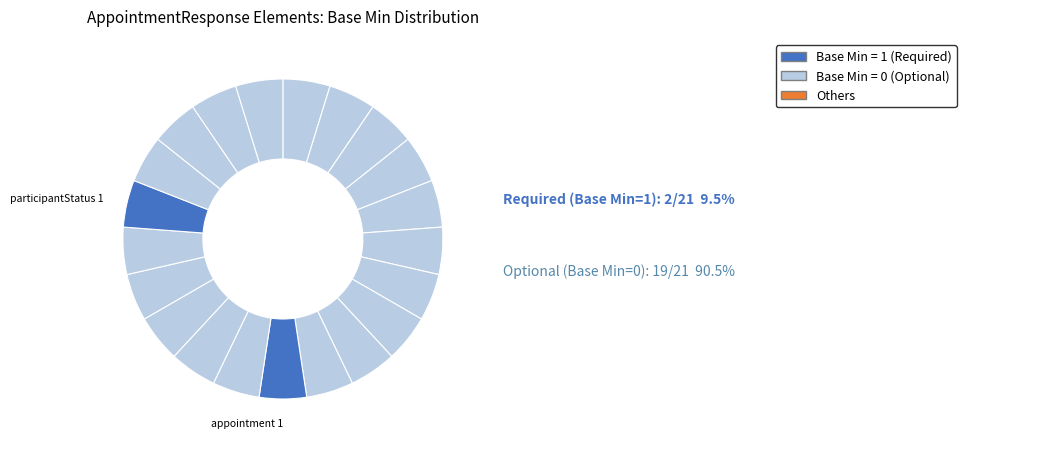

How many slices are in this pie chart?

21